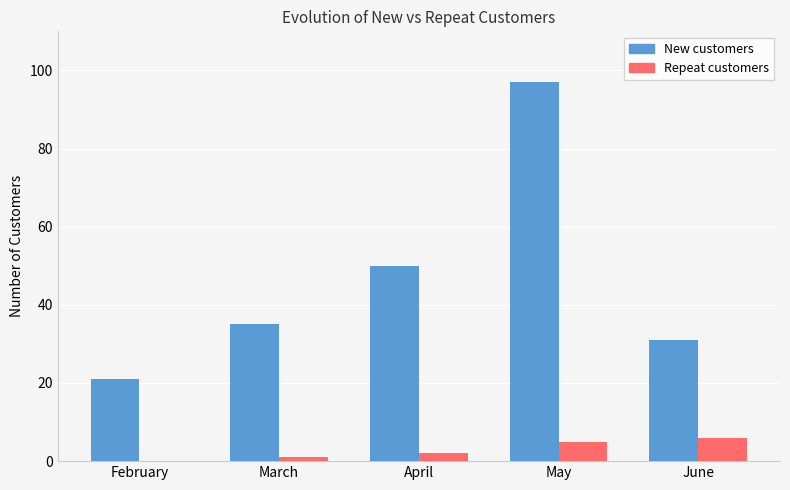

Are the bars horizontal?

No